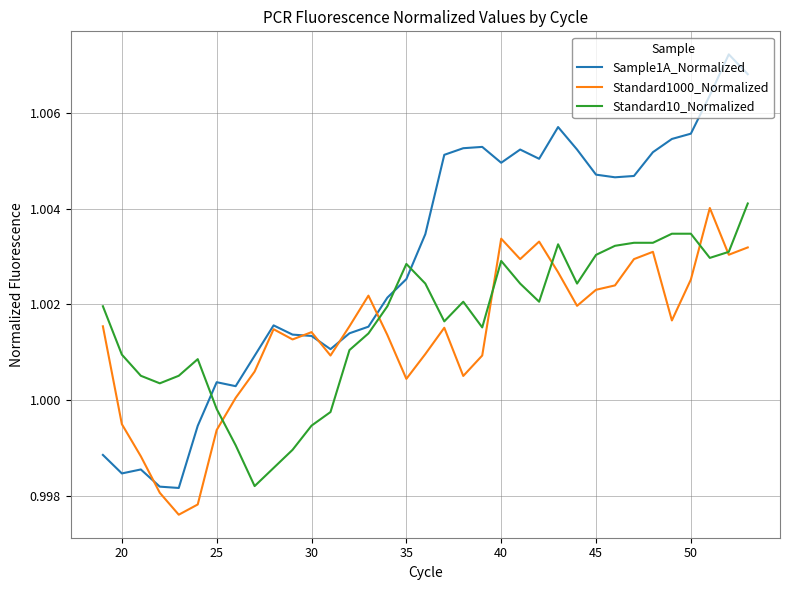

In Standard1000_Normalized, how many points are lower than both neighbors (excluding endpoints)?

9